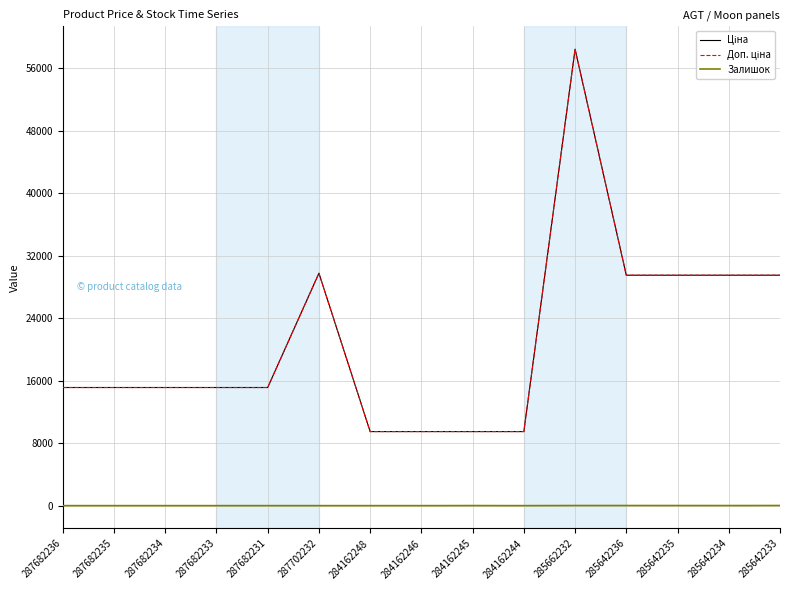

Rank the series at 287702232 from highest to lowest value.

Ціна, Доп. ціна, Залишок